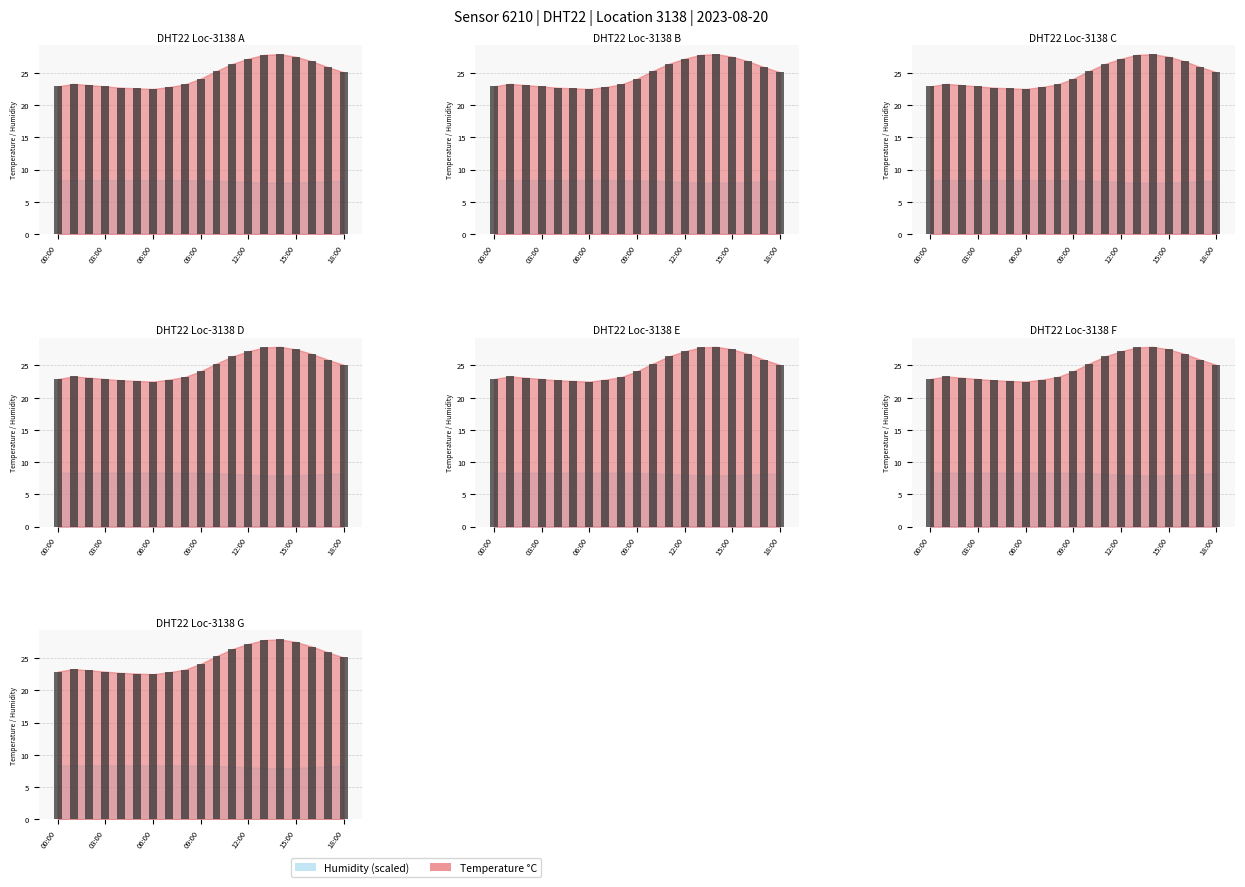

What is the difference between the maximum and minimum values?

5.4